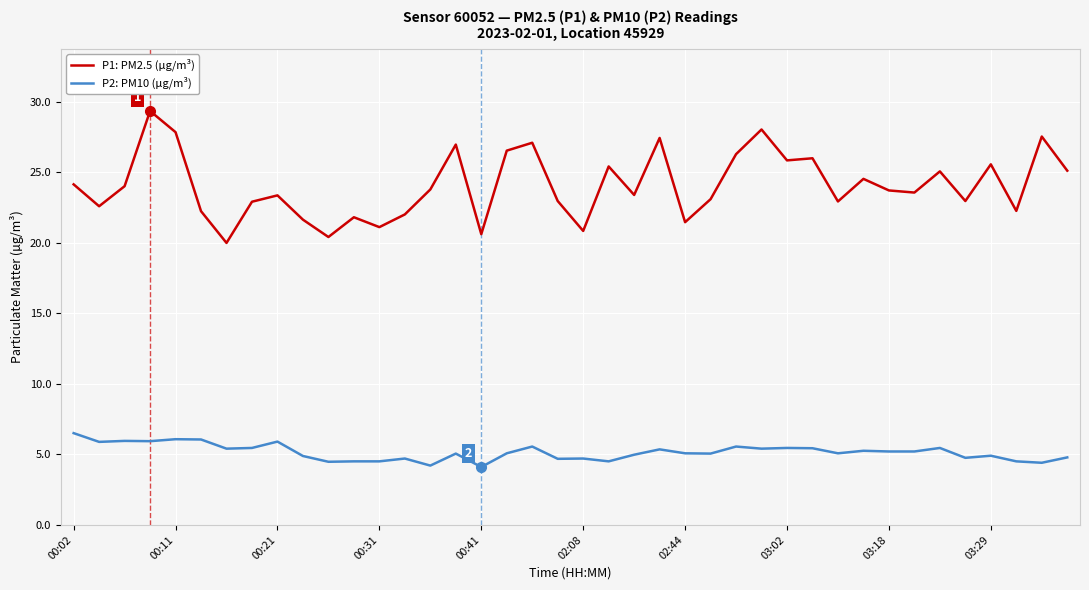

True or false: P1: PM2.5 (µg/m³) and P2: PM10 (µg/m³) intersect in this chart.

False